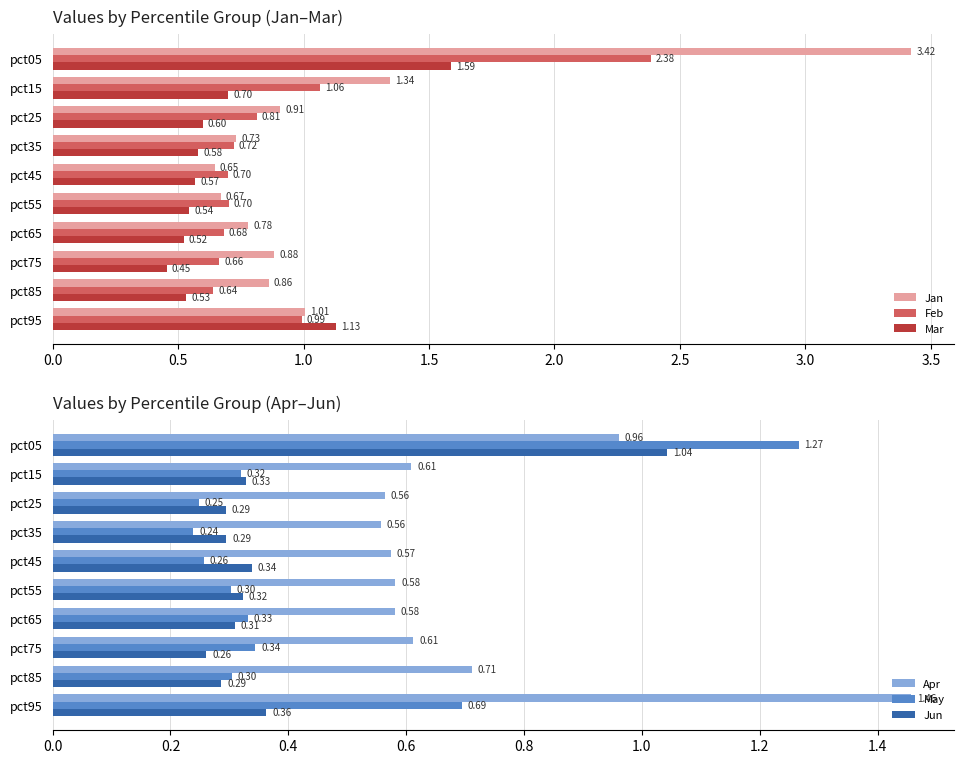

How many series are shown in this chart?

6